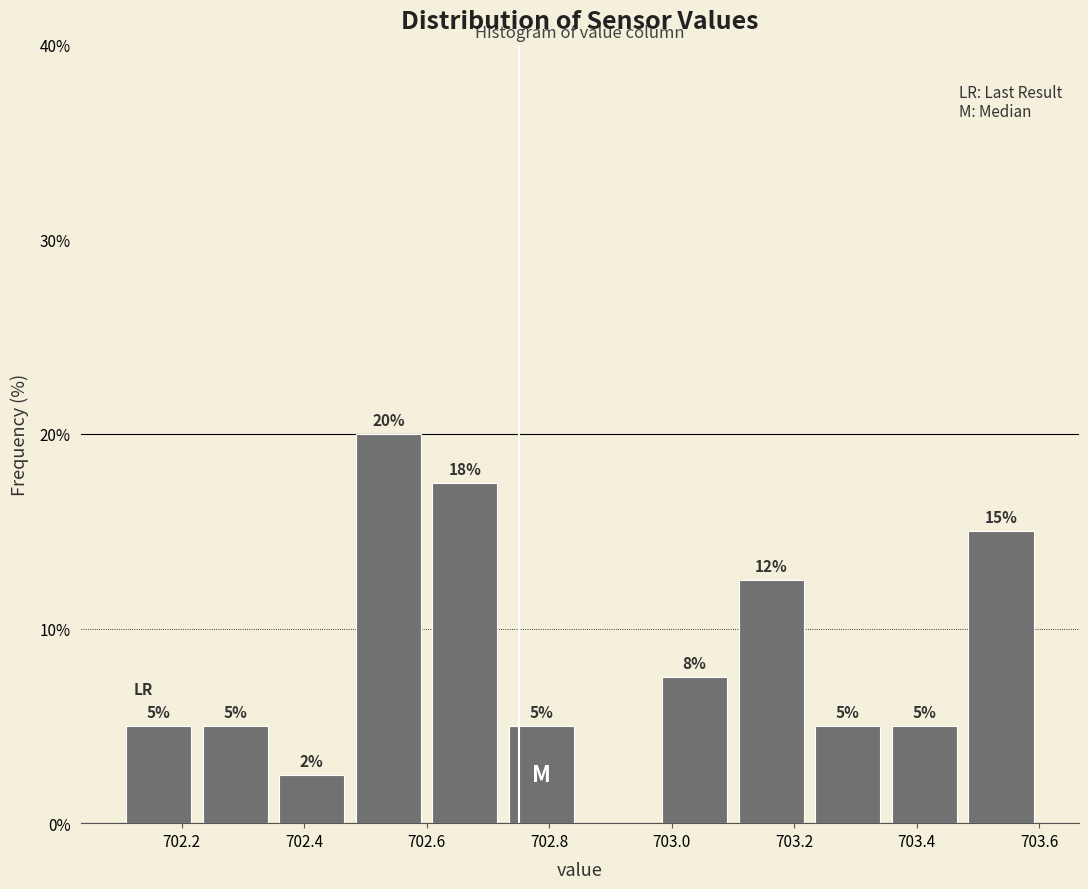

Which range on the x-axis has the tallest bar?

702.475 to 702.600